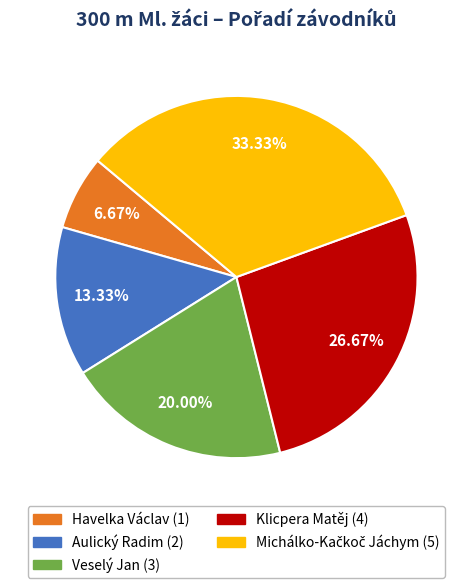

Is there a majority slice in this chart?

No